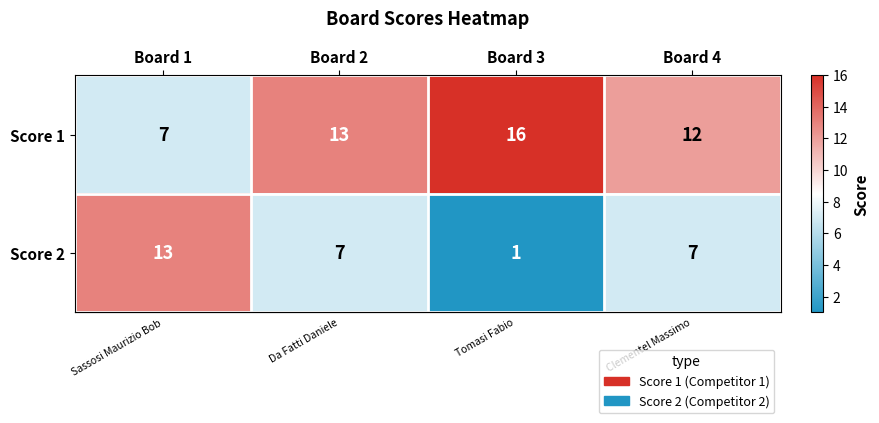

Reading left to right, list all the values displayed in this chart.

Score 1: 7	13	16	12
Score 2: 13	7	1	7